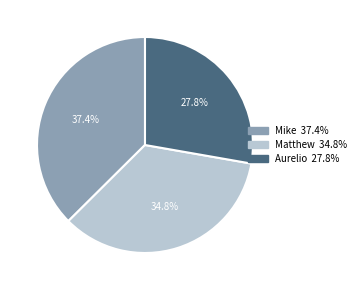

To the nearest percent, what is the average slice percentage?

33%